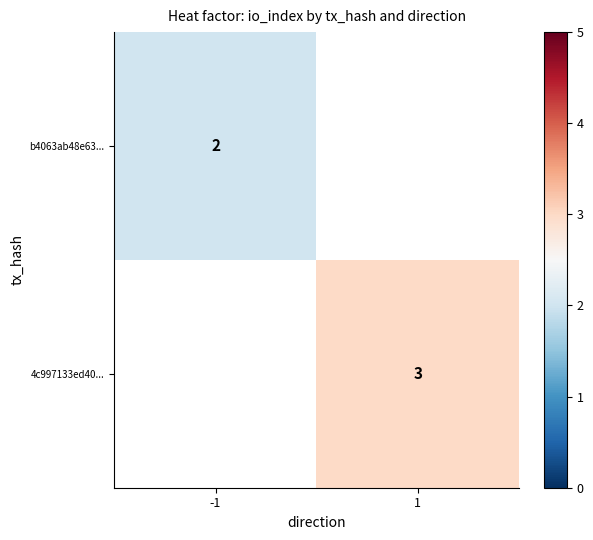

Which category has the lowest value across all series?

-1